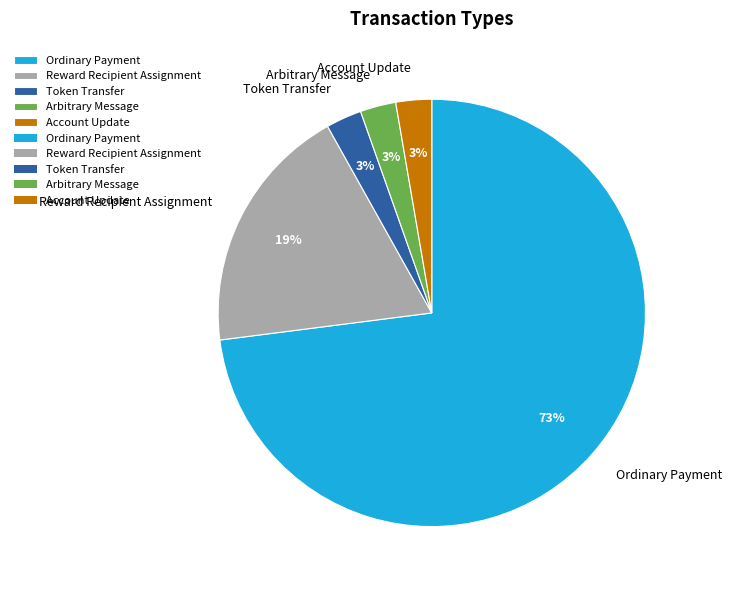

Does Ordinary Payment represent more than half of the total?

Yes